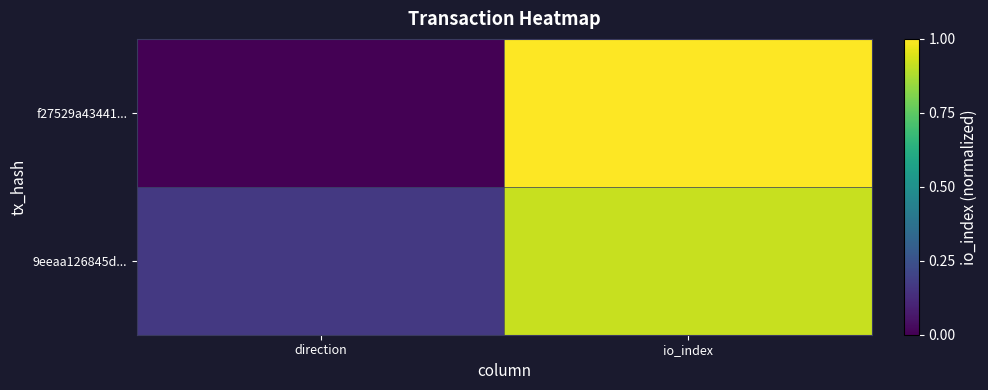

At which category does the chart reach its minimum across all series?

direction